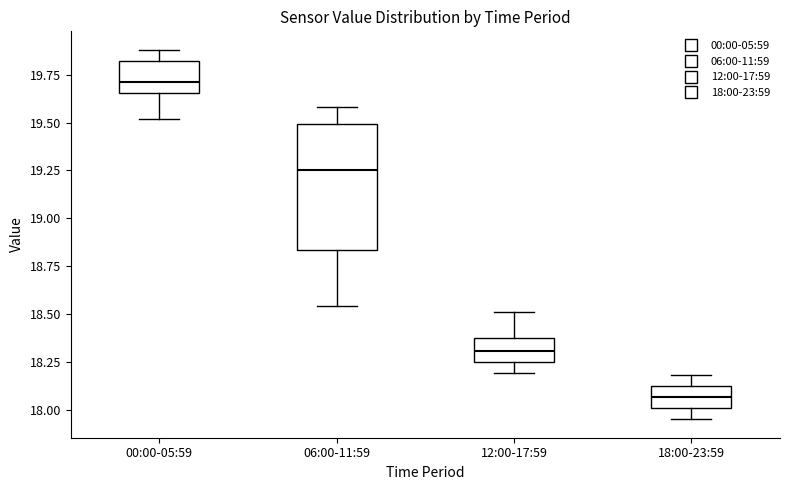

Where does the lower whisker of the box for 00:00-05:59 end on the y-axis? The values are not printed on the chart, so give them approximately, as read against the axis.

19.50